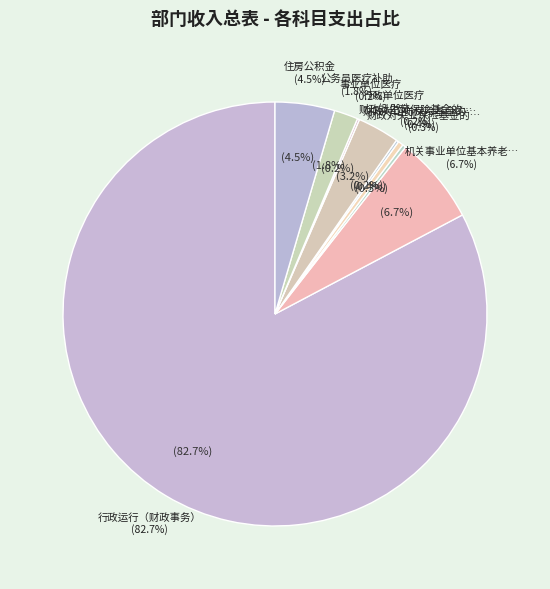

Which slice is the largest?

行政运行（财政事务）